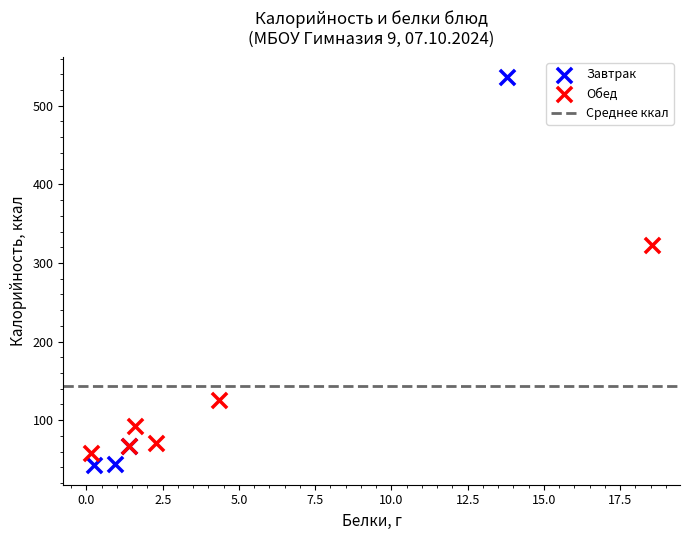

Which series contains the highest Y value?

Завтрак